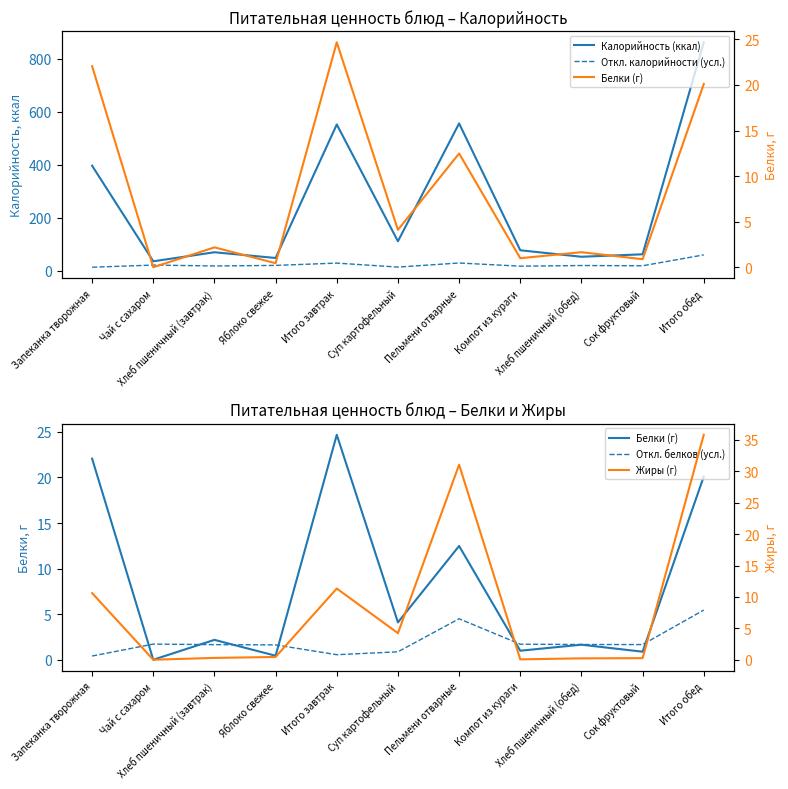

Reading left to right, what are all the values shown in this chart?

Калорийность (ккал): Запеканка творожная=396.9	Чай с сахаром=36.3	Хлеб пшеничный (завтрак)=70.5	Яблоко свежее=48.8	Итого завтрак=552.5	Суп картофельный=112.0	Пельмени отварные=556.4	Компот из кураги=77.9	Хлеб пшеничный (обед)=53.5	Сок фруктовый=62.8	Итого обед=862.6
Откл. калорийности (усл.): Запеканка творожная=14.0	Чай с сахаром=22.1	Хлеб пшеничный (завтрак)=18.7	Яблоко свежее=20.8	Итого завтрак=29.5	Суп картофельный=14.5	Пельмени отварные=29.9	Компот из кураги=17.9	Хлеб пшеничный (обед)=20.4	Сок фруктовый=19.5	Итого обед=60.5
Белки (г): Запеканка творожная=22.1	Чай с сахаром=0.0	Хлеб пшеничный (завтрак)=2.2	Яблоко свежее=0.4	Итого завтрак=24.7	Суп картофельный=4.1	Пельмени отварные=12.5	Компот из кураги=1.0	Хлеб пшеничный (обед)=1.6	Сок фруктовый=0.9	Итого обед=20.1
Откл. белков (усл.): Запеканка творожная=0.4	Чай с сахаром=1.7	Хлеб пшеничный (завтрак)=1.7	Яблоко свежее=1.6	Итого завтрак=0.6	Суп картофельный=0.9	Пельмени отварные=4.5	Компот из кураги=1.7	Хлеб пшеничный (обед)=1.7	Сок фруктовый=1.7	Итого обед=5.4
Жиры (г): Запеканка творожная=10.6	Чай с сахаром=0.0	Хлеб пшеничный (завтрак)=0.3	Яблоко свежее=0.4	Итого завтрак=11.3	Суп картофельный=4.2	Пельмени отварные=31.1	Компот из кураги=0.1	Хлеб пшеничный (обед)=0.2	Сок фруктовый=0.2	Итого обед=35.8